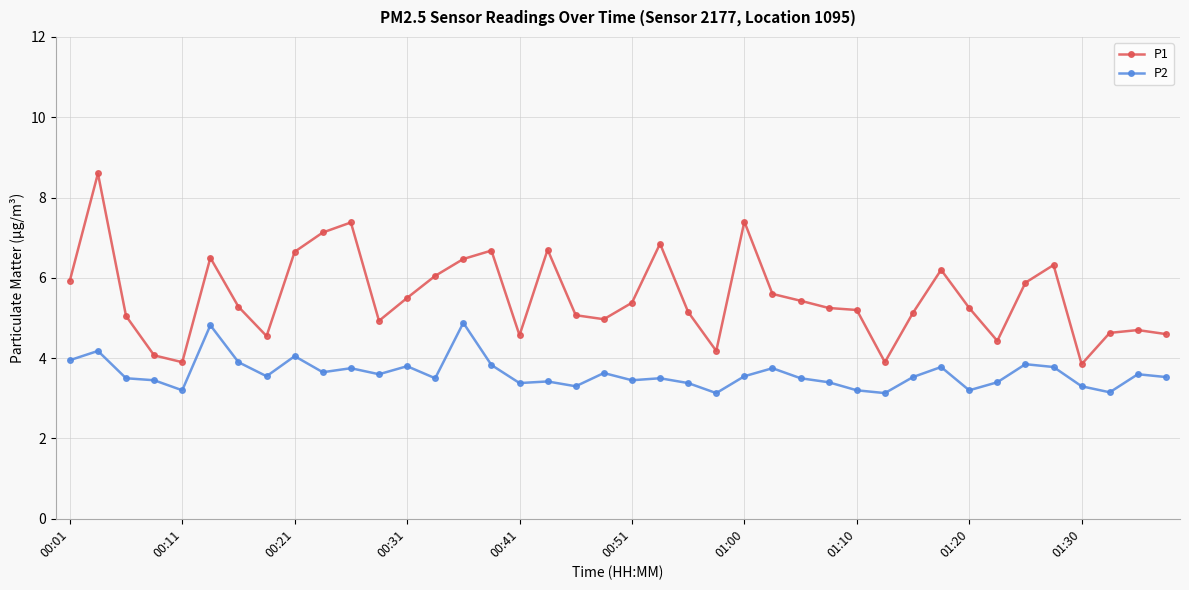

Rank the series by their maximum value, from highest to lowest.

P1, P2